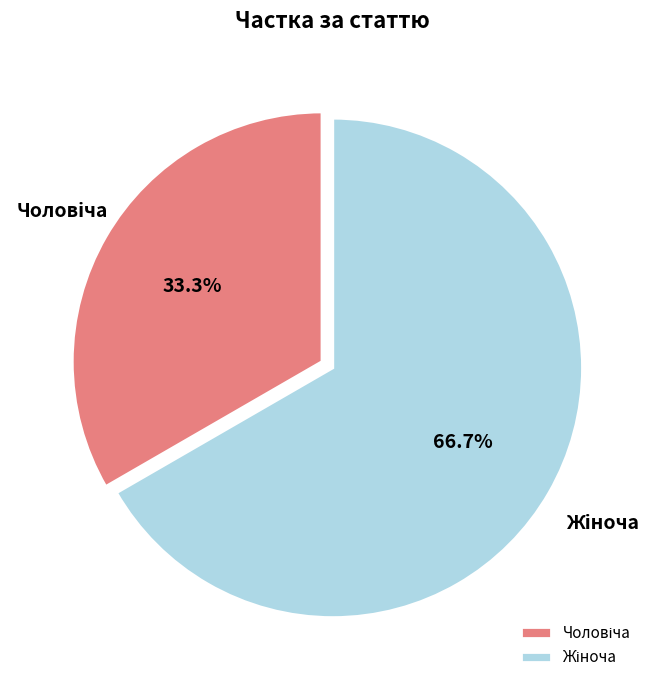

Is there any slice that represents more than half of the pie?

Yes